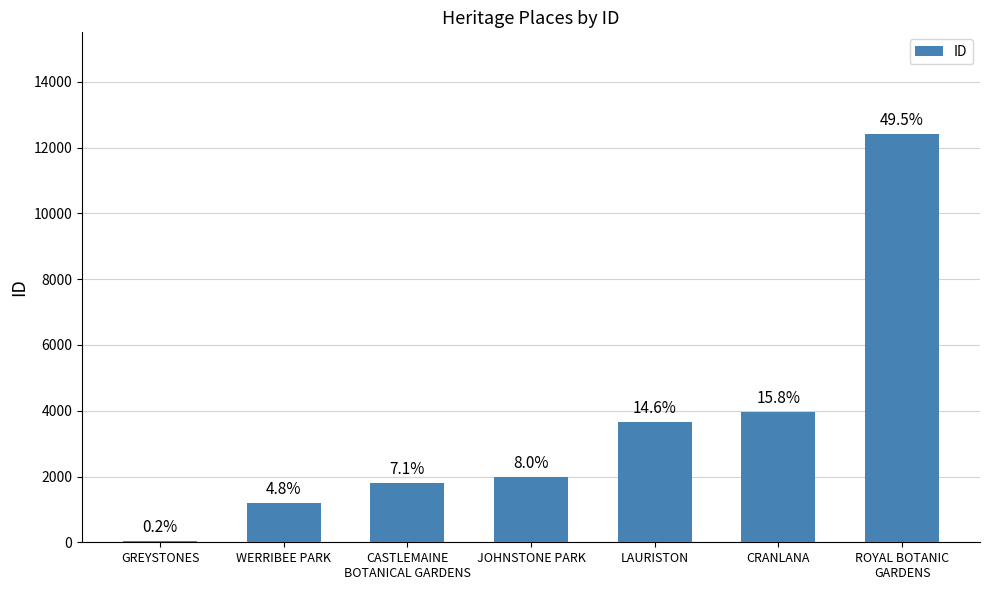

What position from the left is LAURISTON?

5